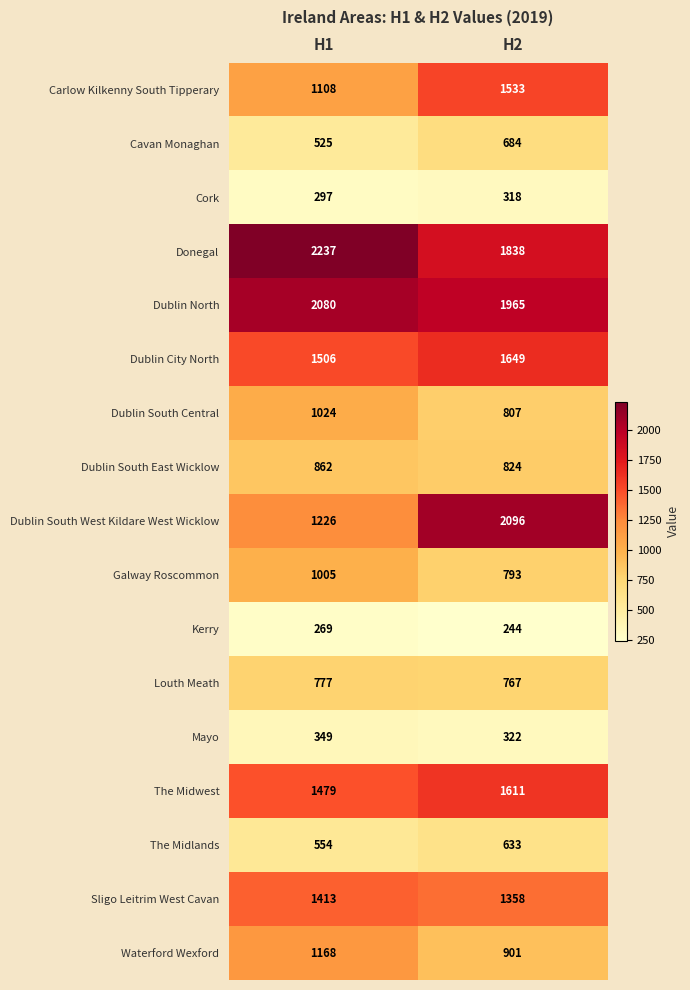

Which series changed the most between H1 and H2?

Dublin South West Kildare West Wicklow